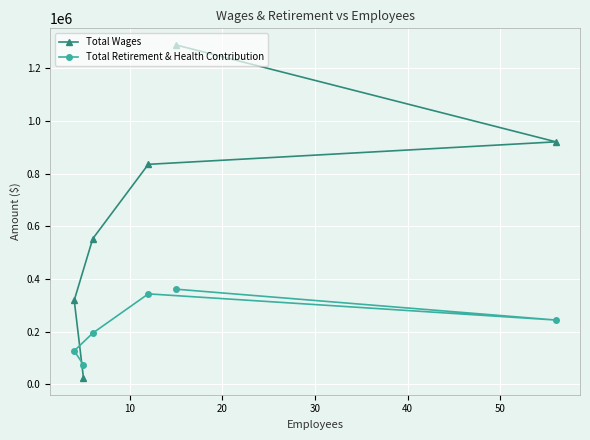

In Total Retirement & Health Contribution, how many points are higher than both neighbors (excluding endpoints)?

1